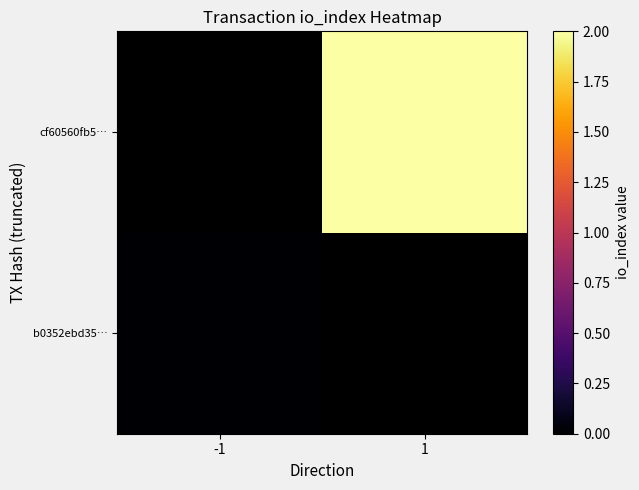

Which label corresponds to the smallest value in the chart?

-1